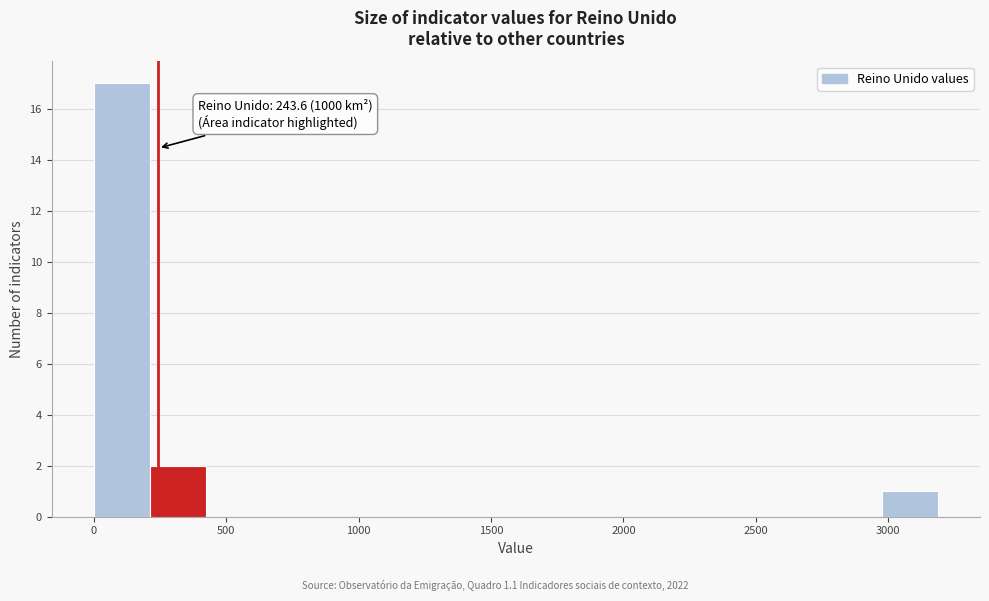

Which range on the x-axis has the tallest bar?

0 to 200